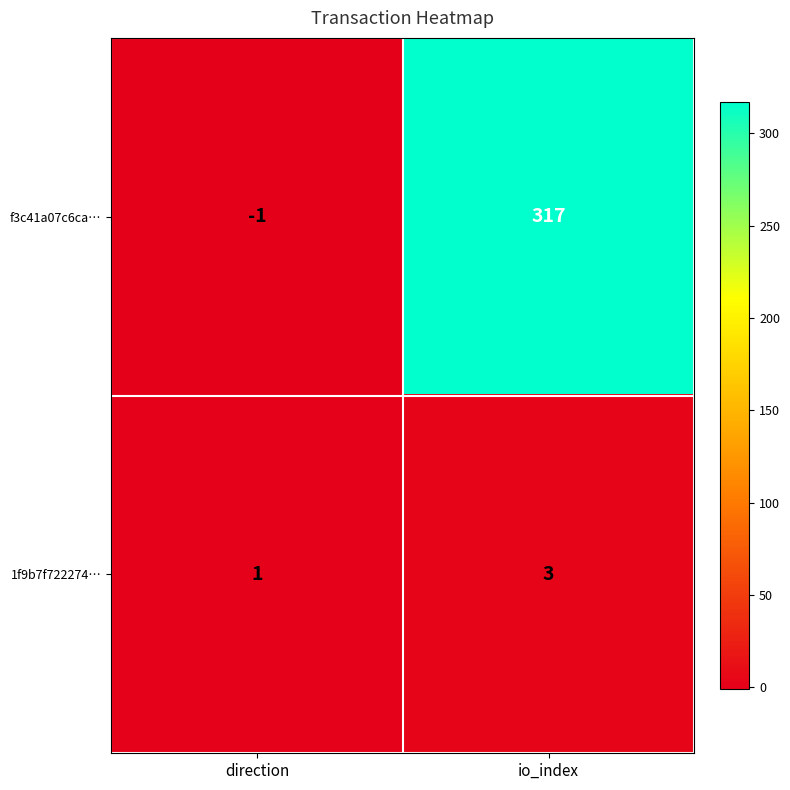

Is it true that f3c41a07c6ca… equals 317 at io_index?

True